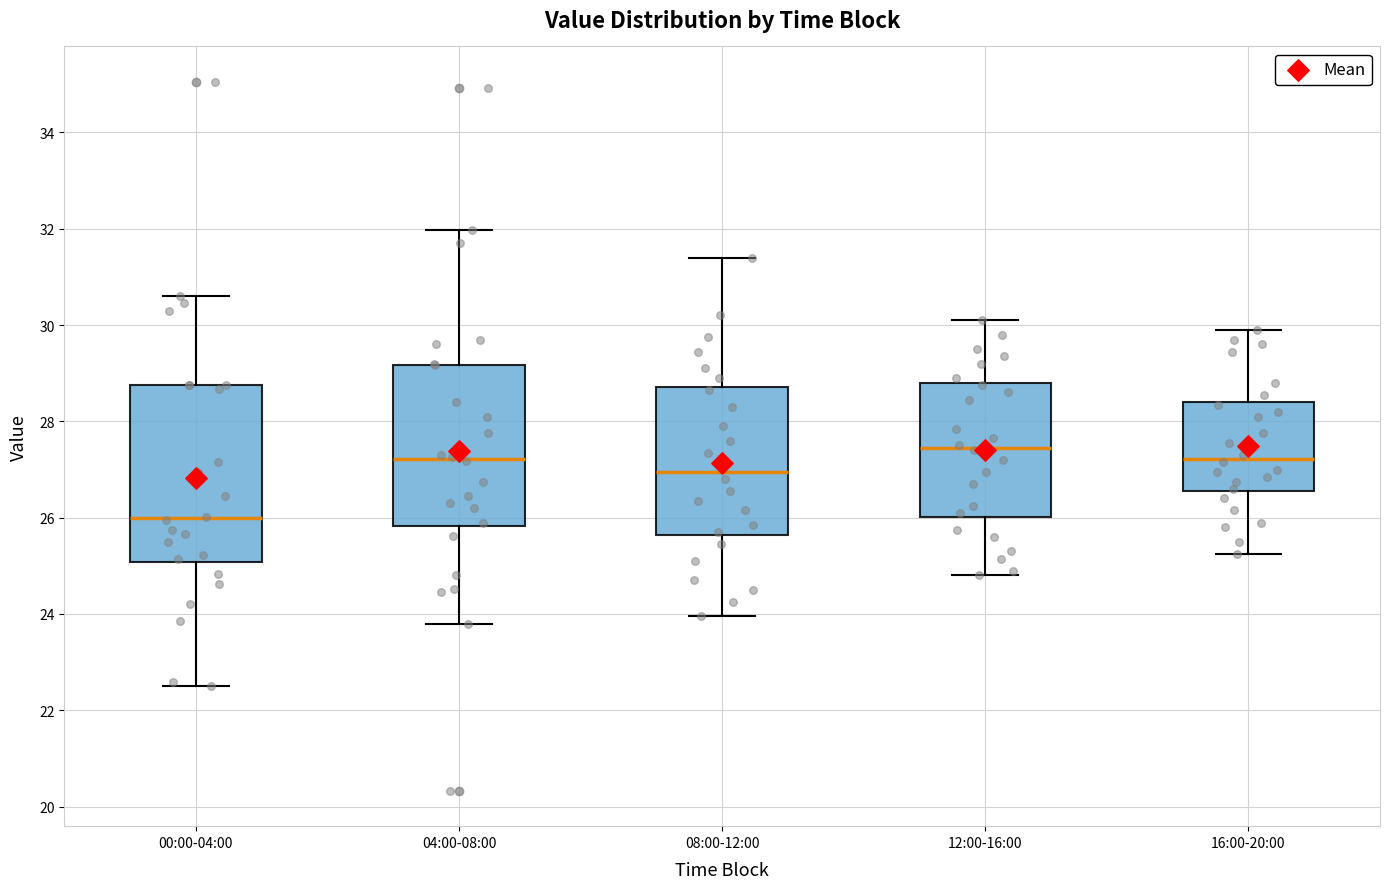

Which box is the tallest, from its lower edge to its upper edge?

00:00-04:00